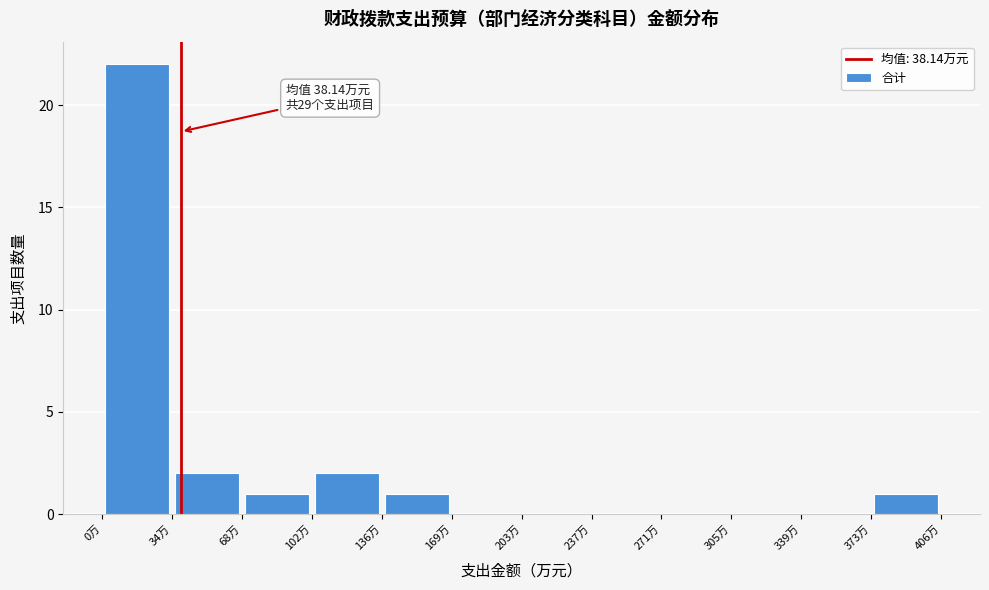

Over which range of the x-axis is the bar tallest?

0 to 35